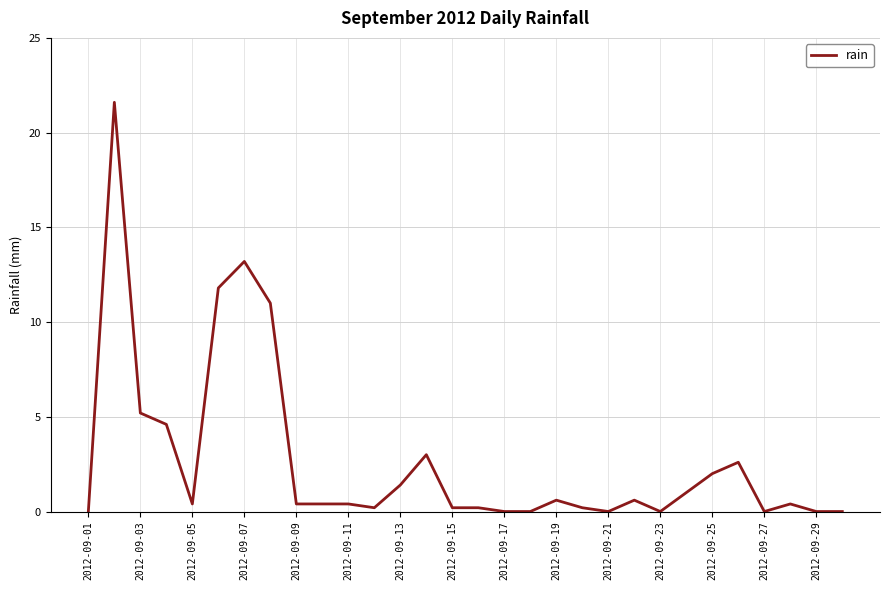

What is the maximum value shown in the chart?

21.6